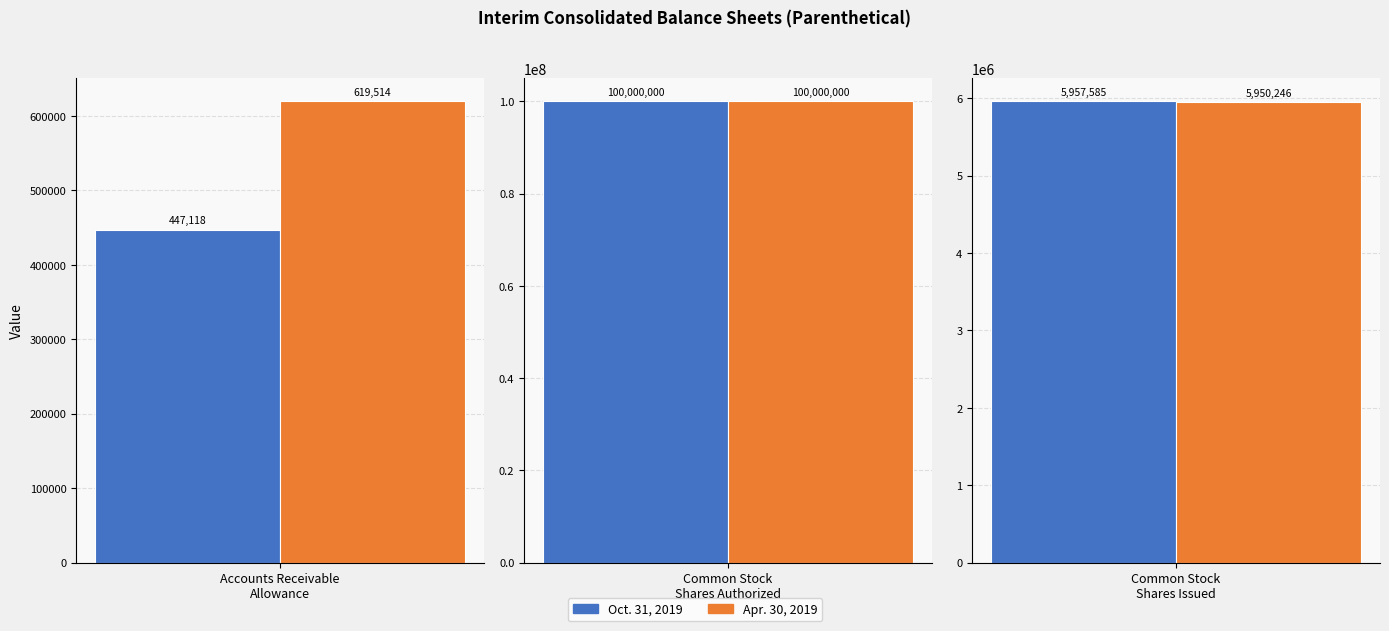

At which label does Oct. 31, 2019 reach its minimum?

Accounts Receivable
Allowance